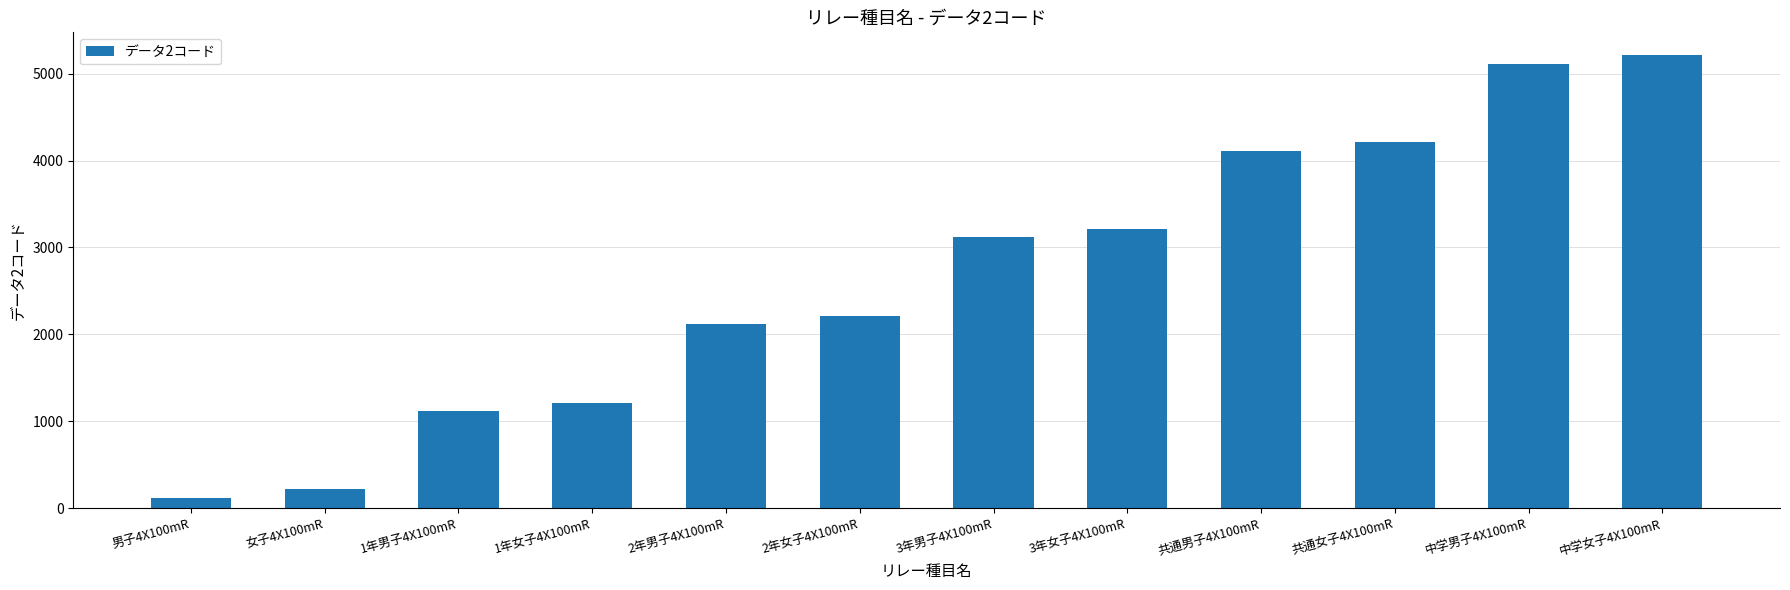

What is the smallest value displayed?

115